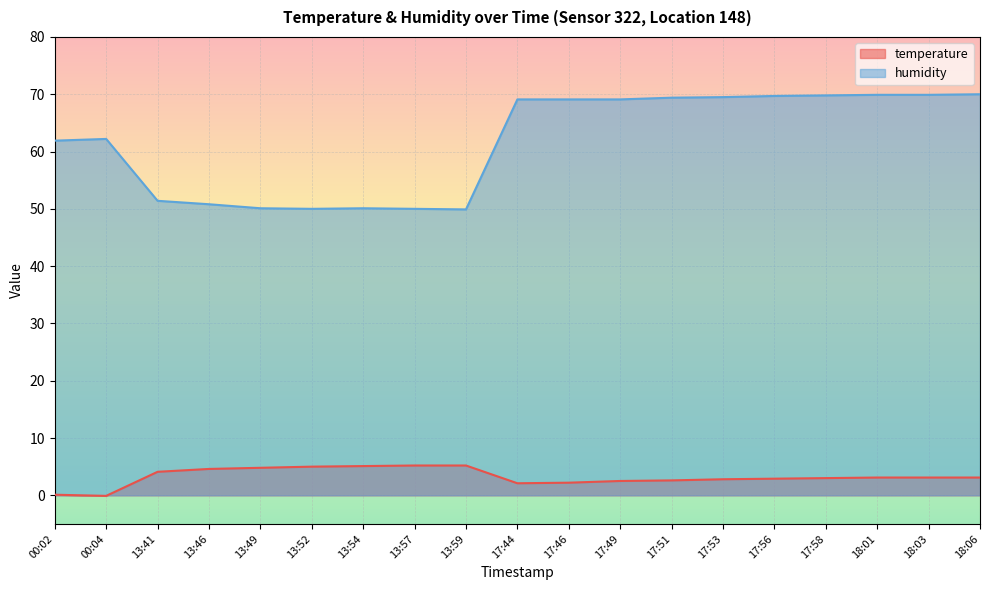

Where does the humidity series first go above 69?

17:44